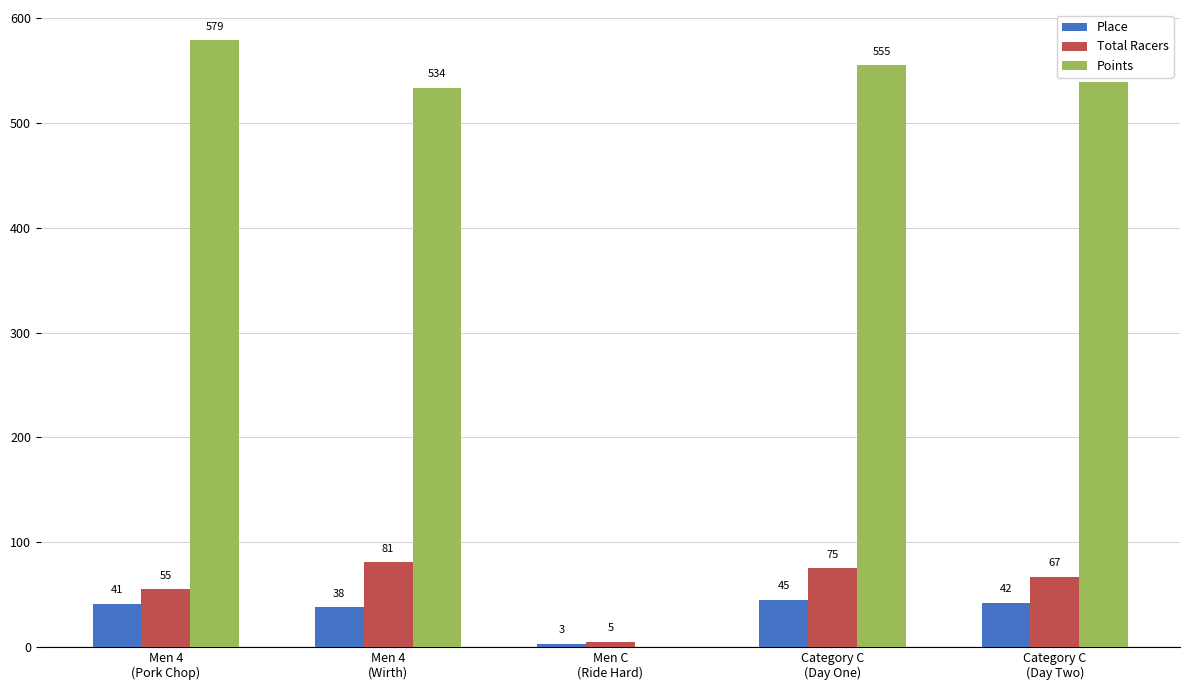

Does the chart contain stacked bars?

No